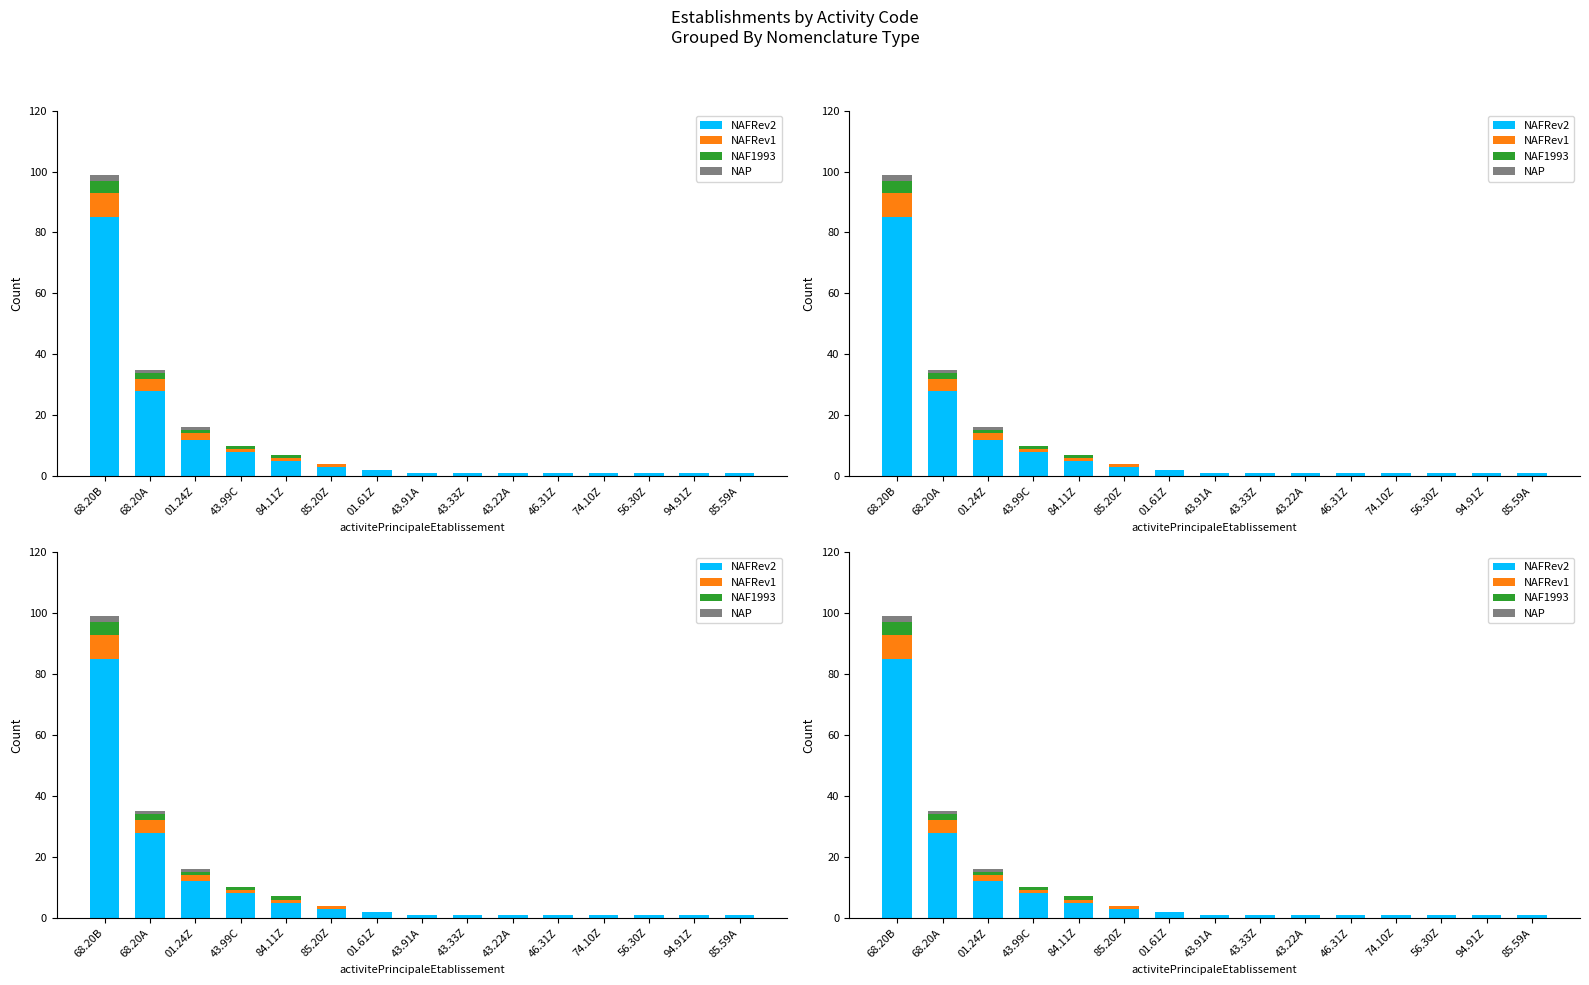

What is the label of the 7th bar from the left?

01.61Z